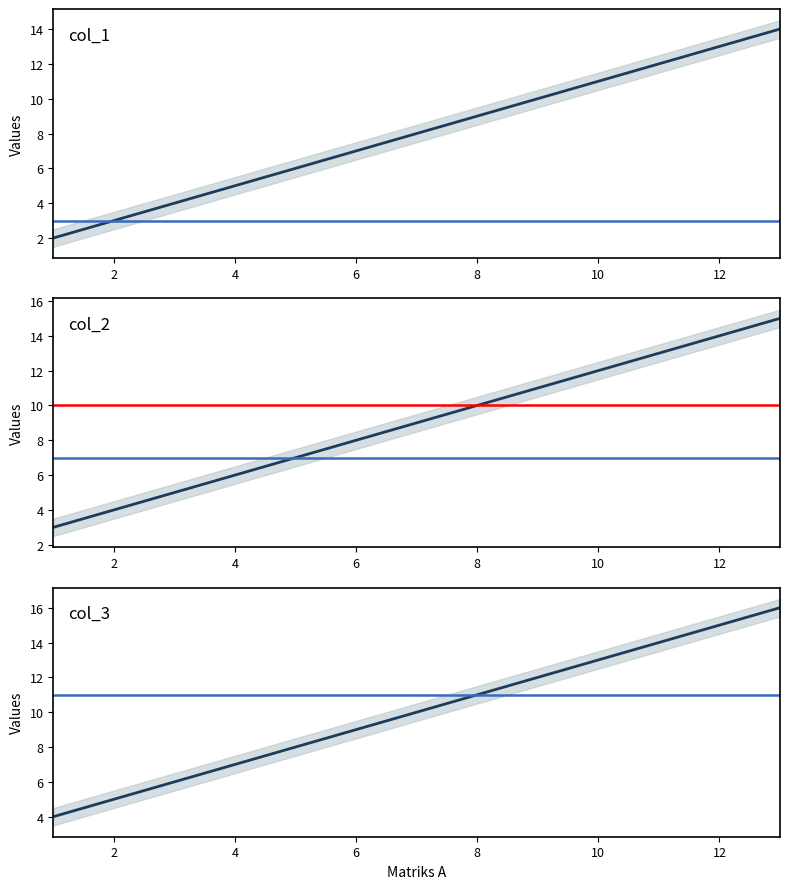

What is the average value of the col_2 series?

9